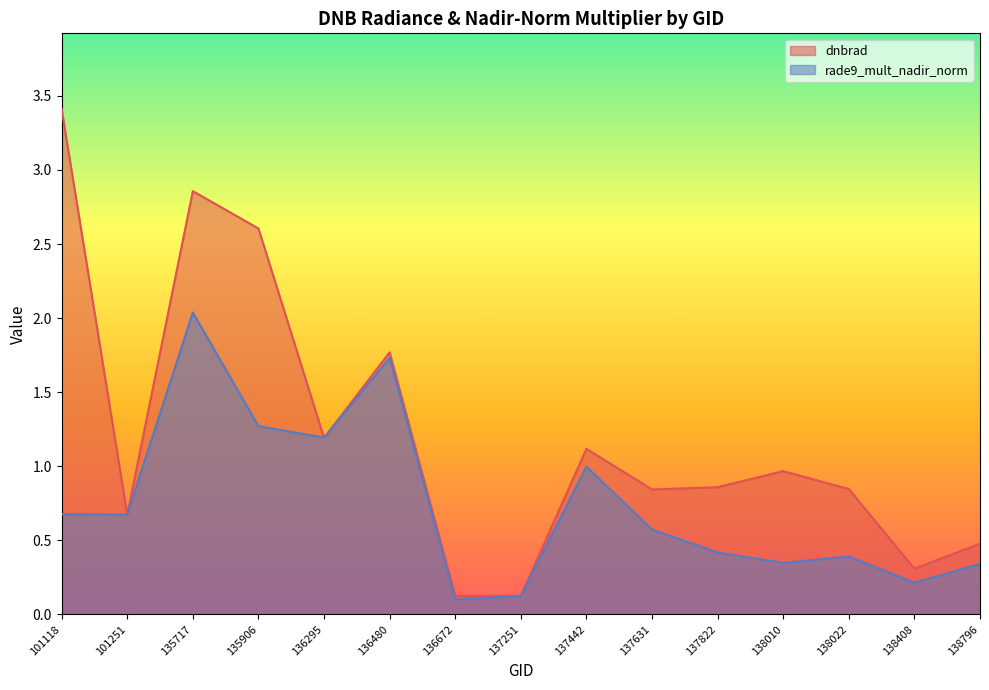

Reading right to left, transcribe all the data shown in this chart.

dnbrad: 0.5	0.3	0.8	1.0	0.9	0.8	1.1	0.1	0.1	1.8	1.2	2.6	2.9	0.7	3.4
rade9_mult_nadir_norm: 0.3	0.2	0.4	0.3	0.4	0.6	1.0	0.1	0.1	1.7	1.2	1.3	2.0	0.7	0.7